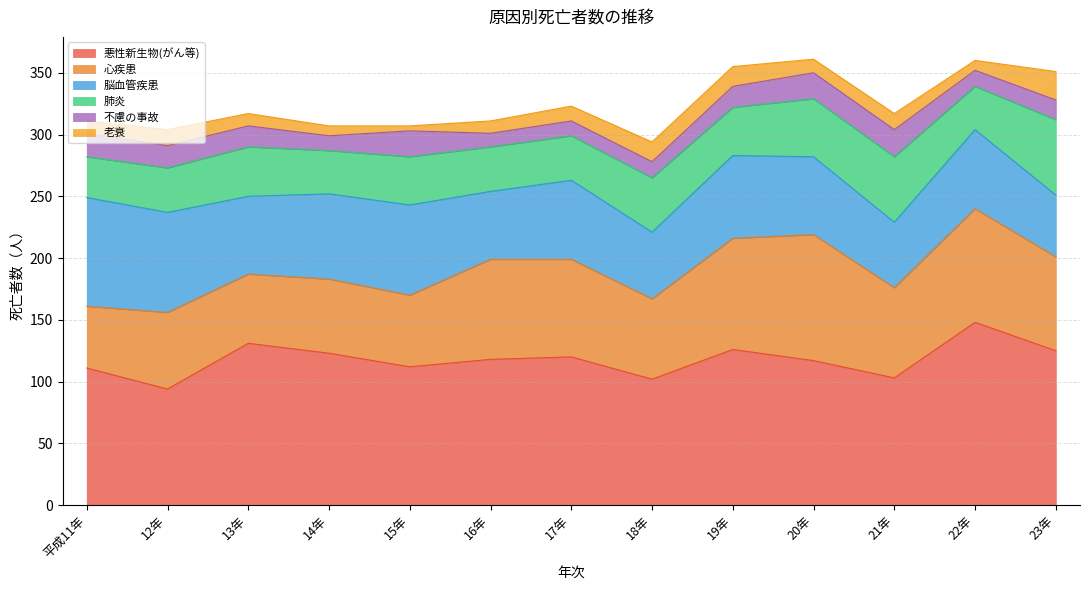

True or false: 悪性新生物(がん等) and 心疾患 intersect in this chart.

False